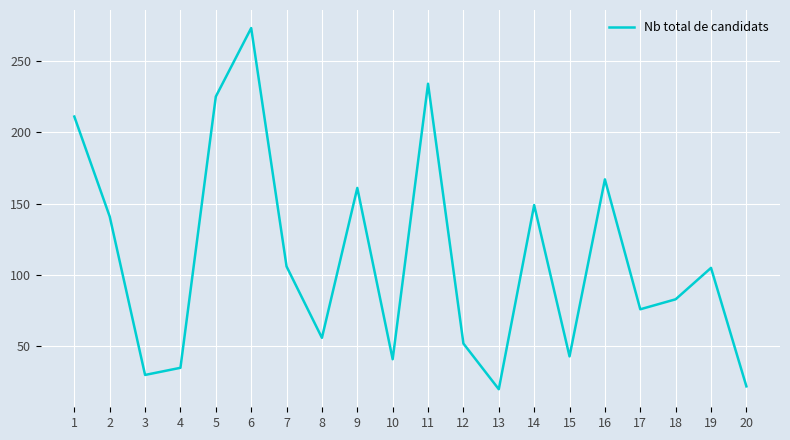

What is the difference between the maximum and minimum values?

253